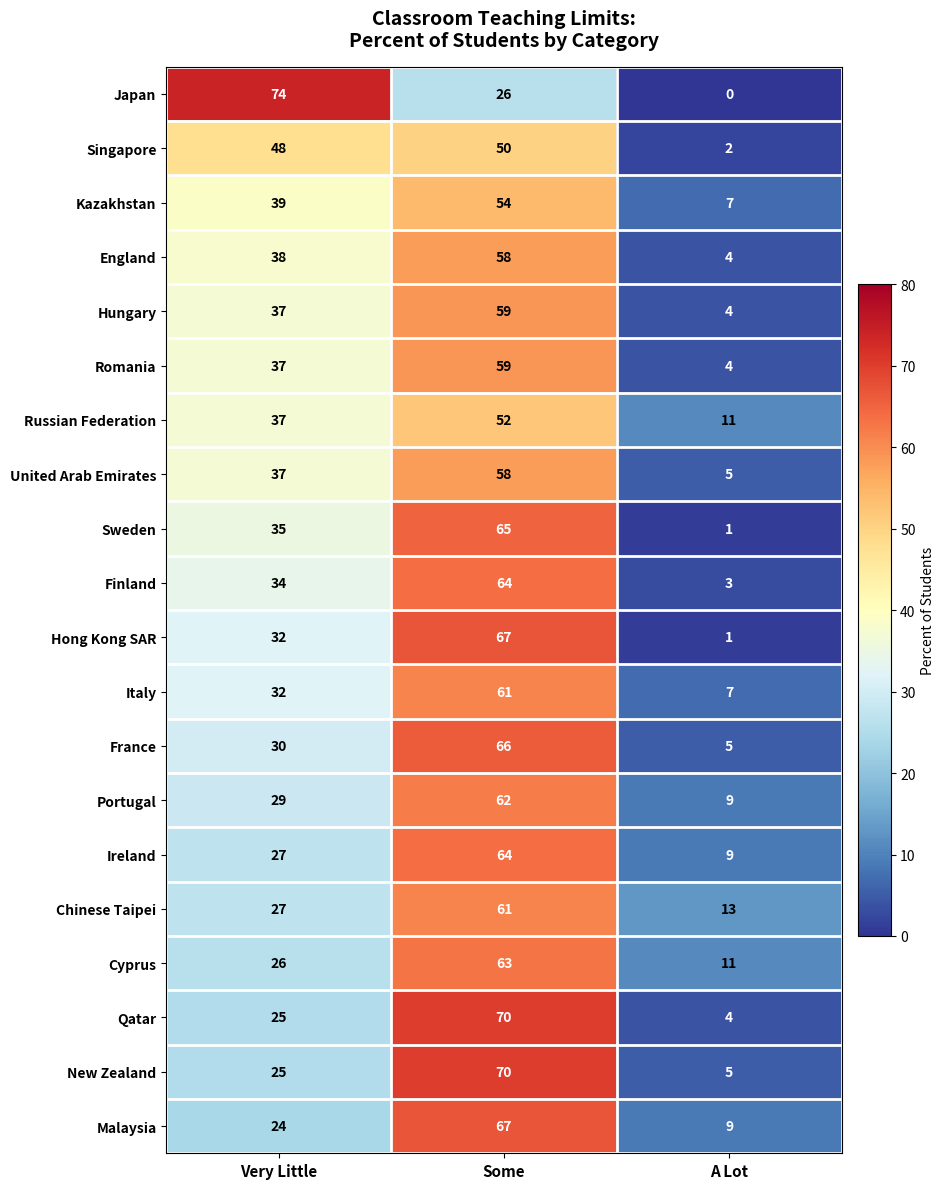

Is the value of Qatar at Some greater than the value of Portugal at Some?

Yes